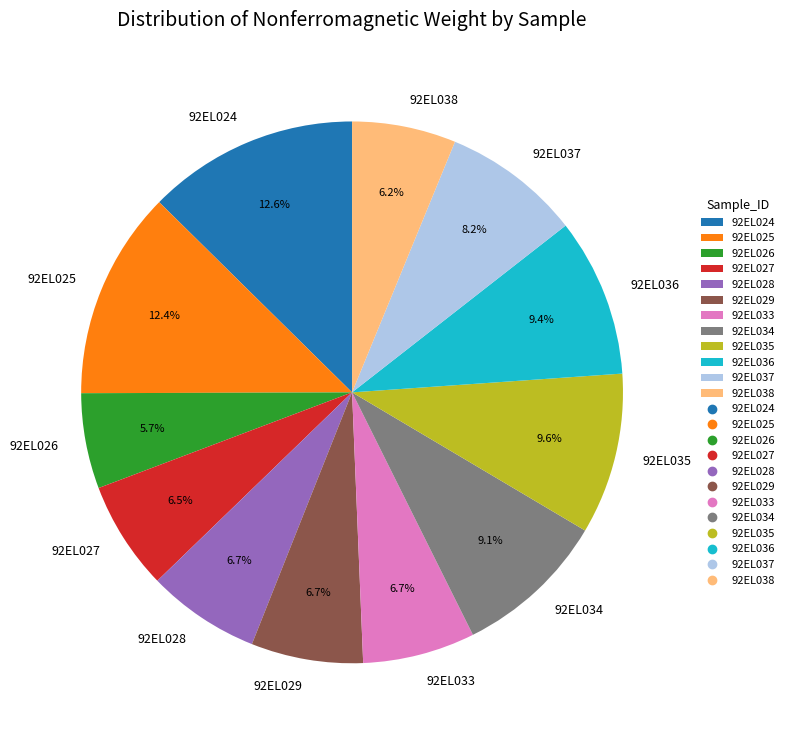

To the nearest percent, what is the difference between the 92EL024 and 92EL027 slice percentages?

6%